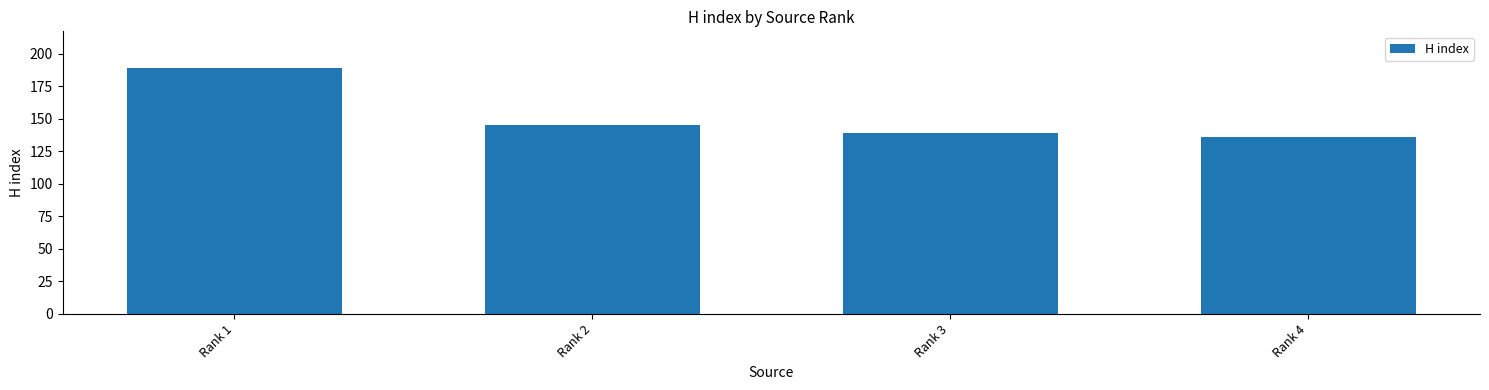

What is the smallest value displayed?

136